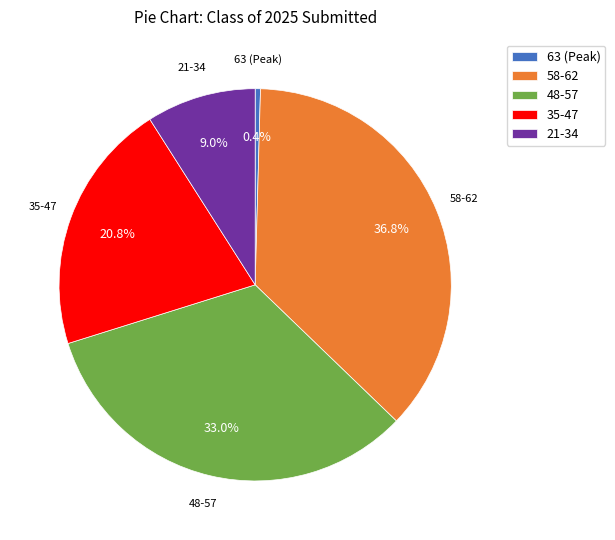

How many segments does this pie chart have?

5